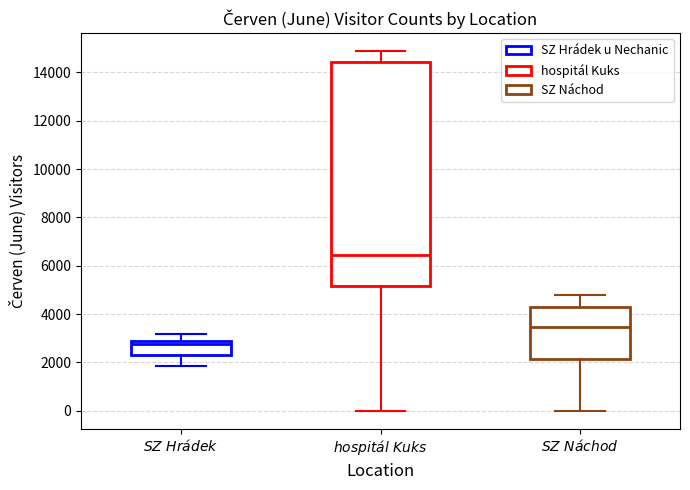

Comparing the boxes themselves (not the whiskers), which one is the tallest?

$\it{hospitál\ Kuks}$